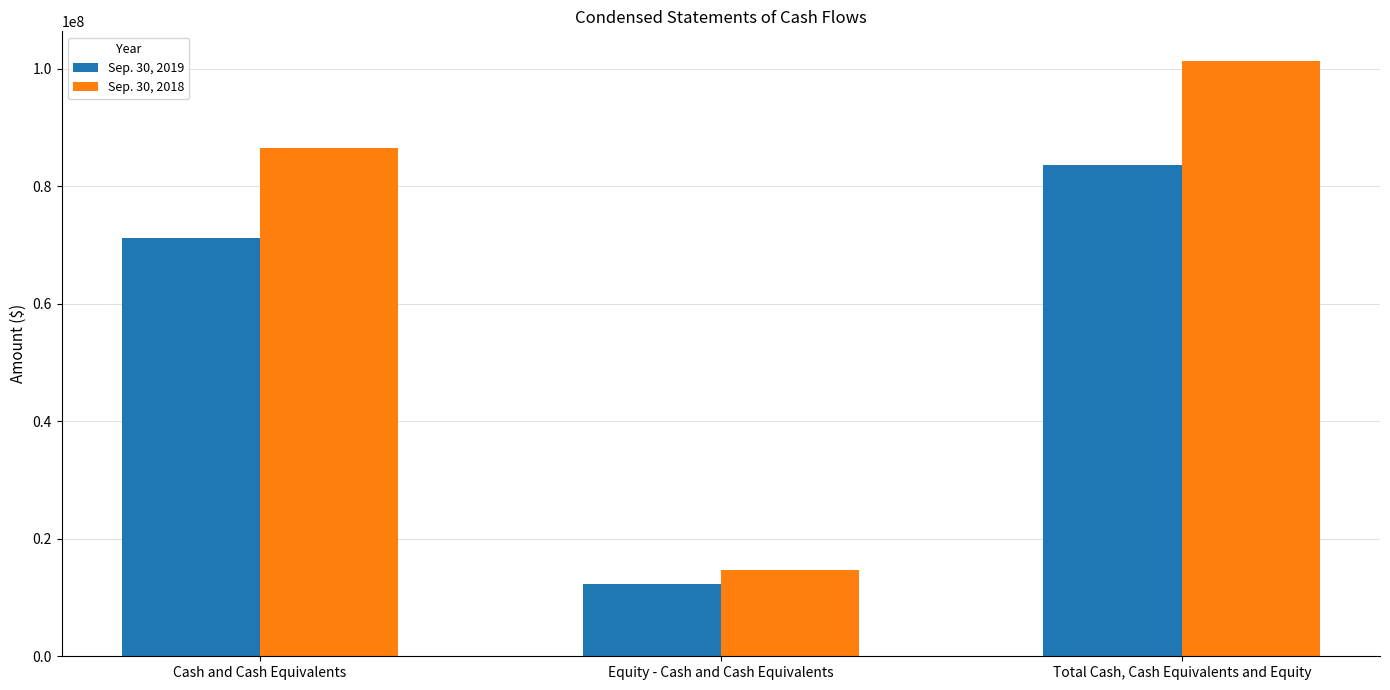

At which label is Sep. 30, 2018 closest to 58053438?

Cash and Cash Equivalents